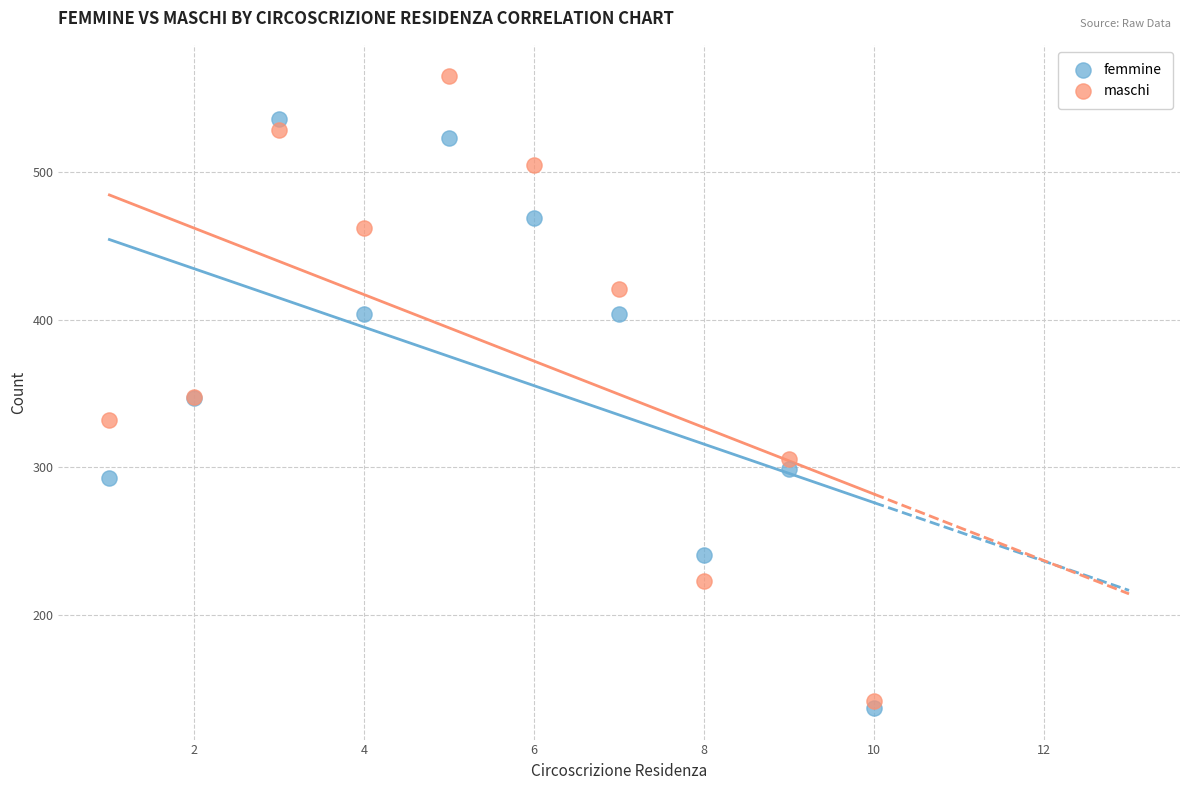

Which series reaches the maximum Y coordinate?

maschi